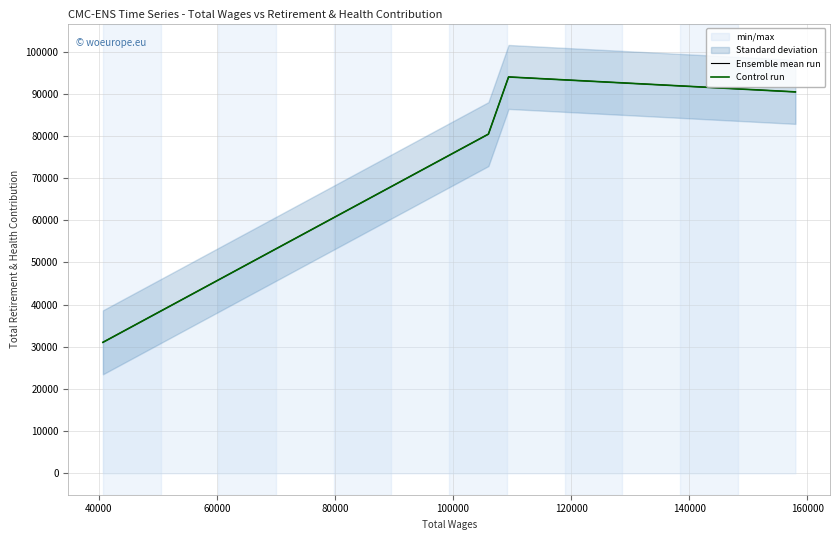

Is it true that Ensemble mean run equals 165875 at 60000?

False